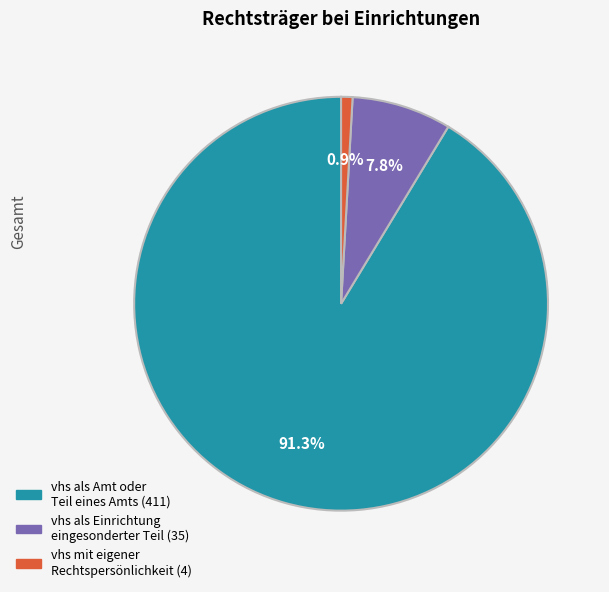

Is there any slice that represents more than half of the pie?

Yes